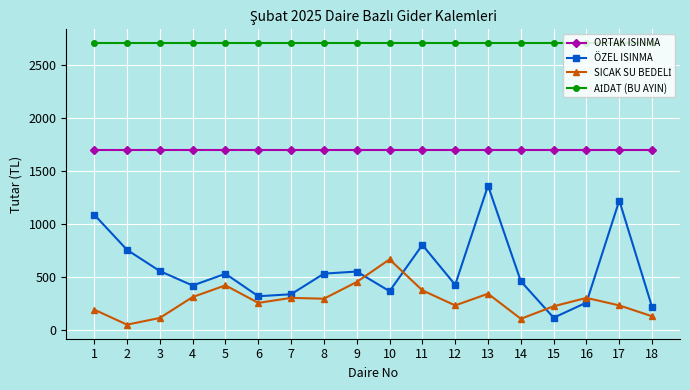

What is the difference between the maximum and minimum values in the ÖZEL ISINMA series?

1245.9